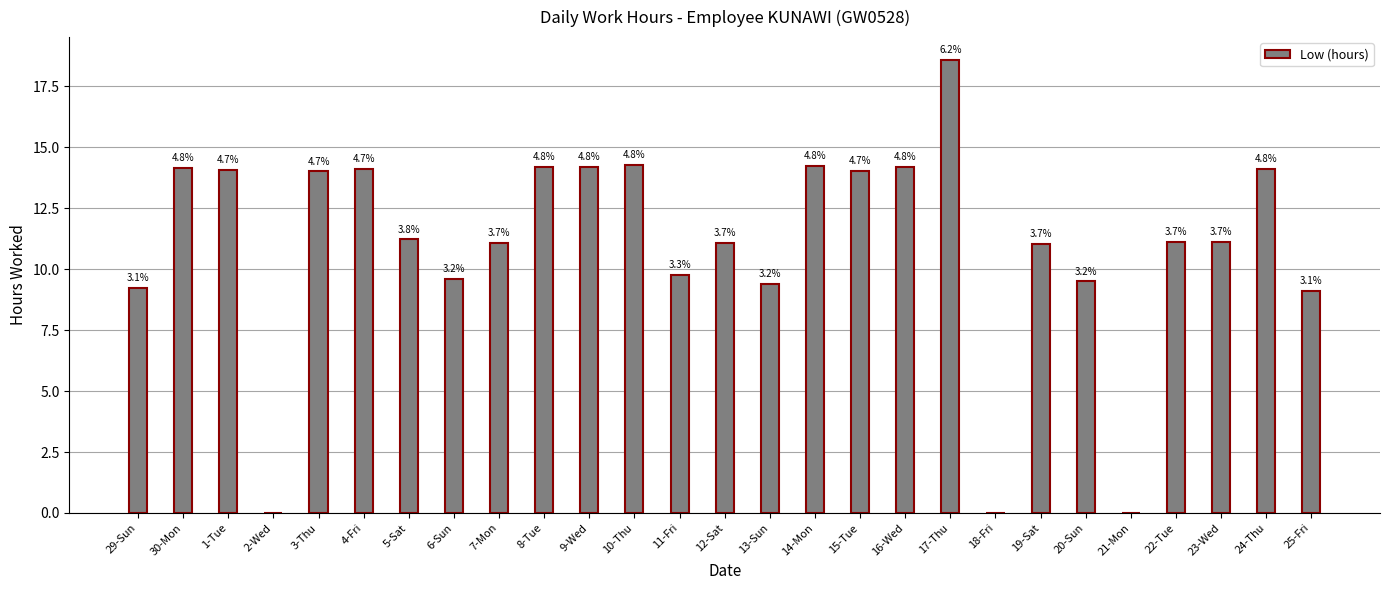

Are the bars horizontal?

No